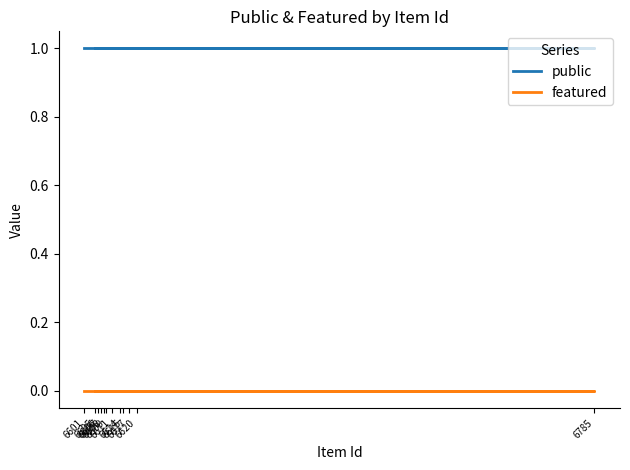

What are all the series names shown in the legend?

public, featured